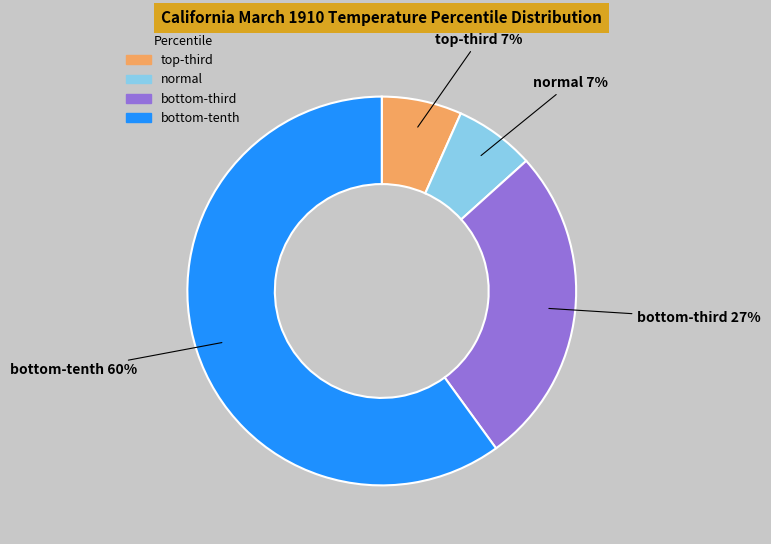

Which slice is the largest?

bottom-tenth